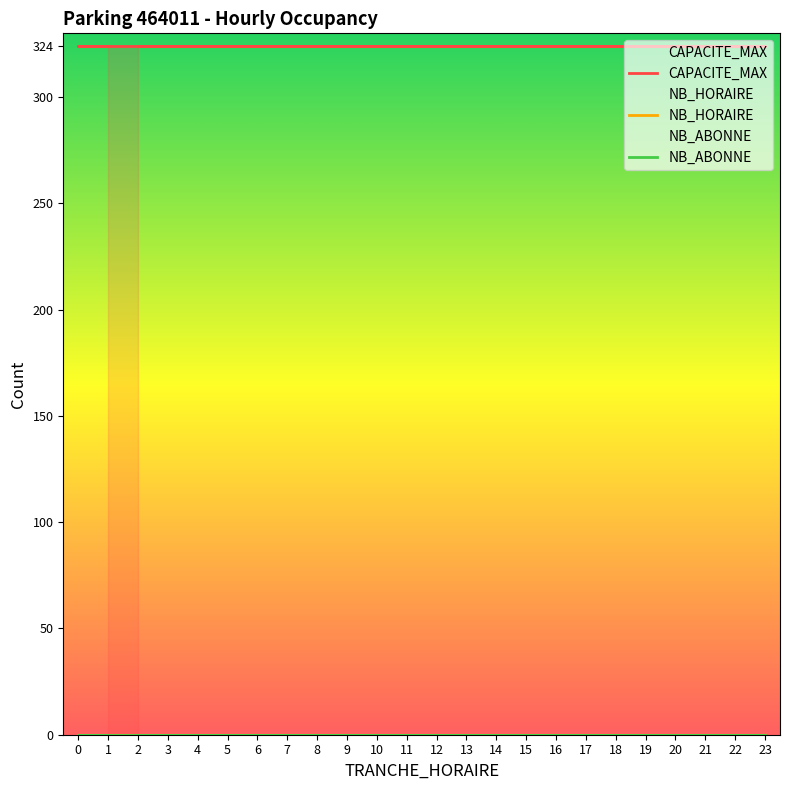

What is the difference between the highest and lowest values at 11?

324